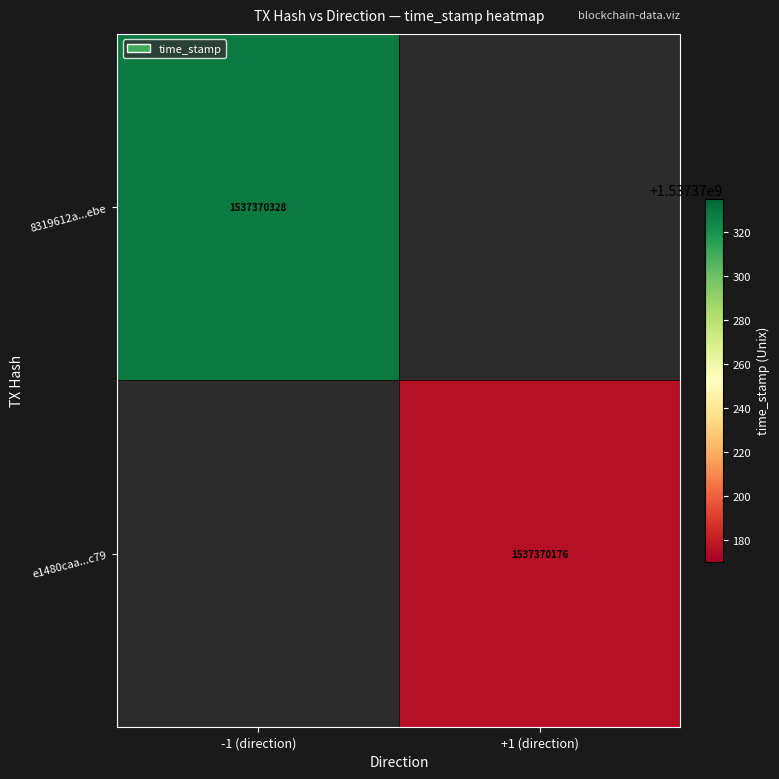

What is the difference between the highest and lowest values at 1?

152